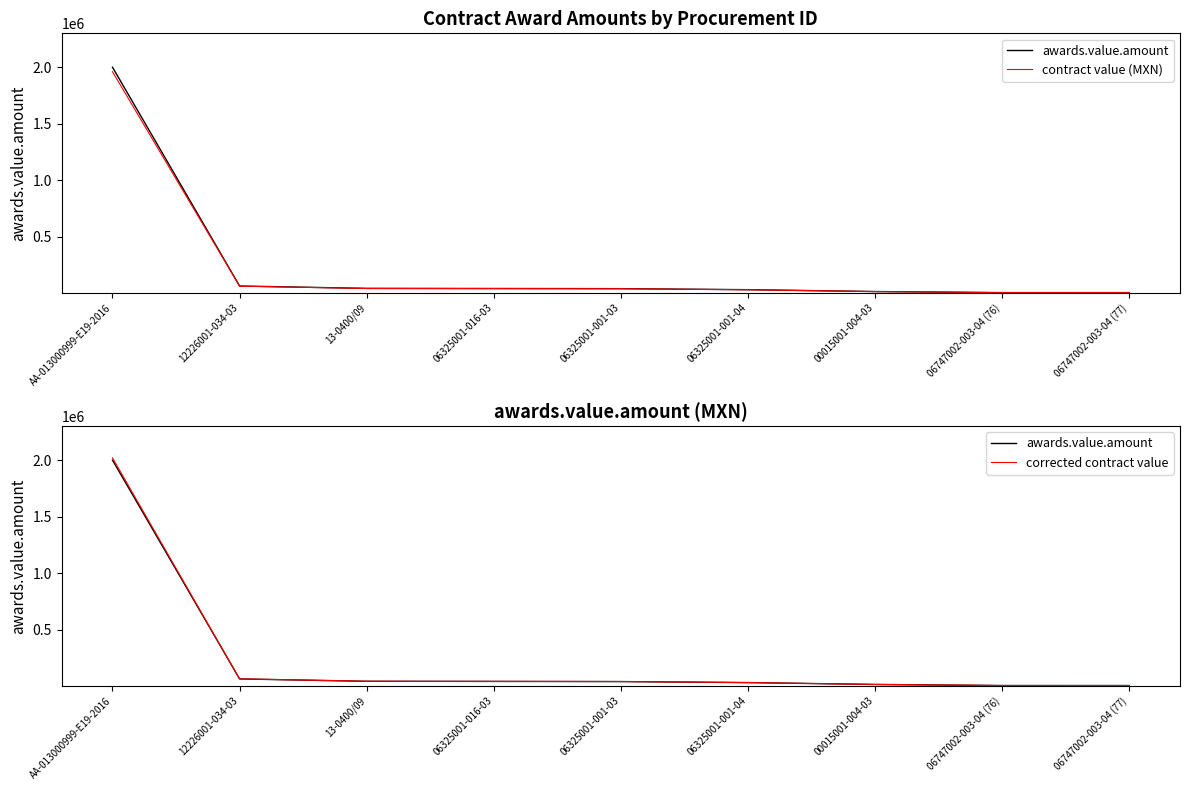

True or false: awards.value.amount and contract value (MXN) intersect in this chart.

False